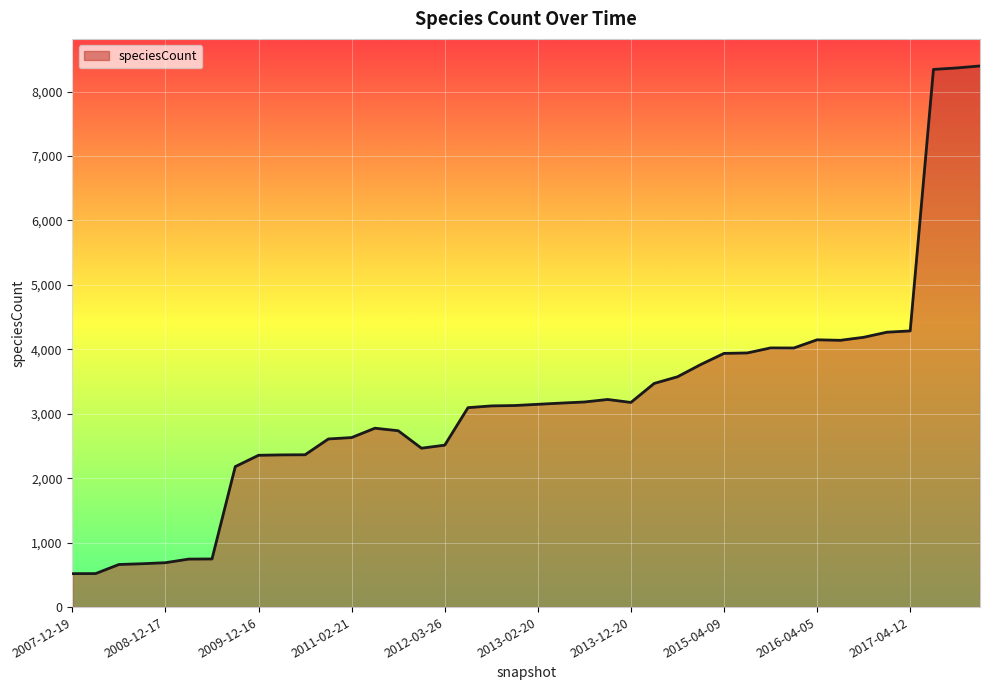

What is the difference between the maximum and minimum values?

7879